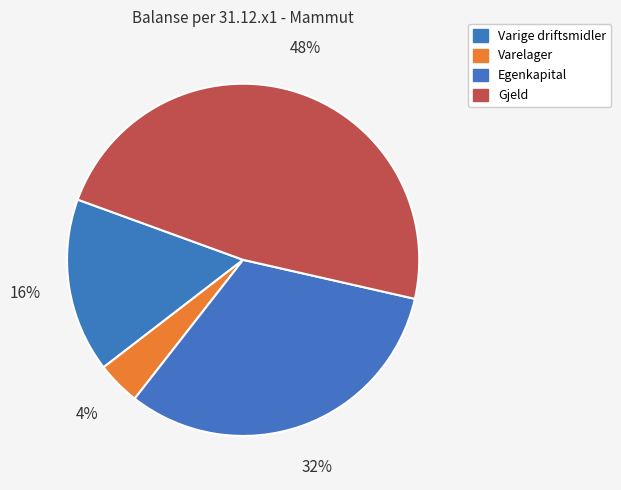

How many slices are in this pie chart?

4